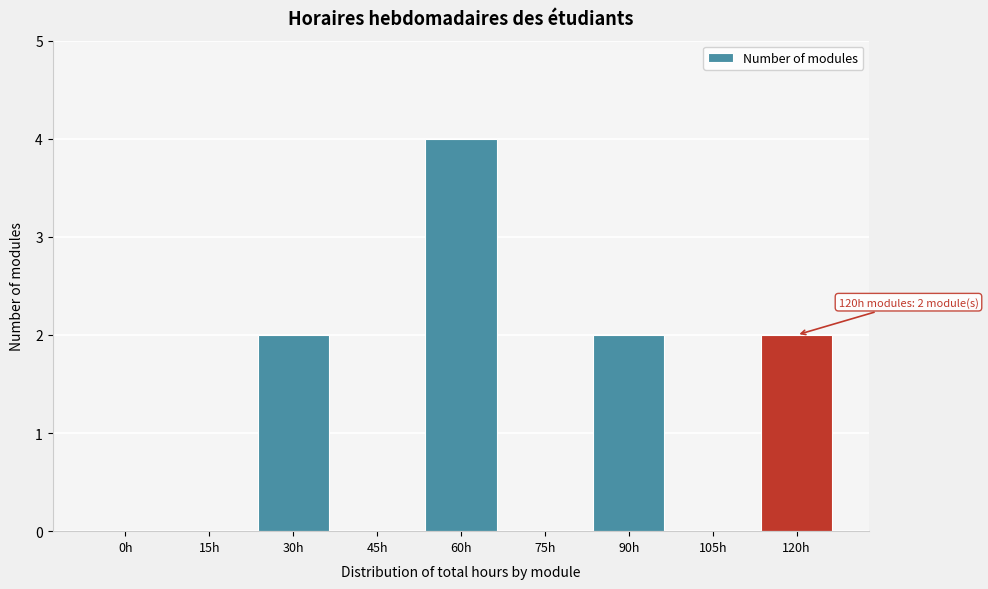

What is the change in value from 45h to 120h?

+2